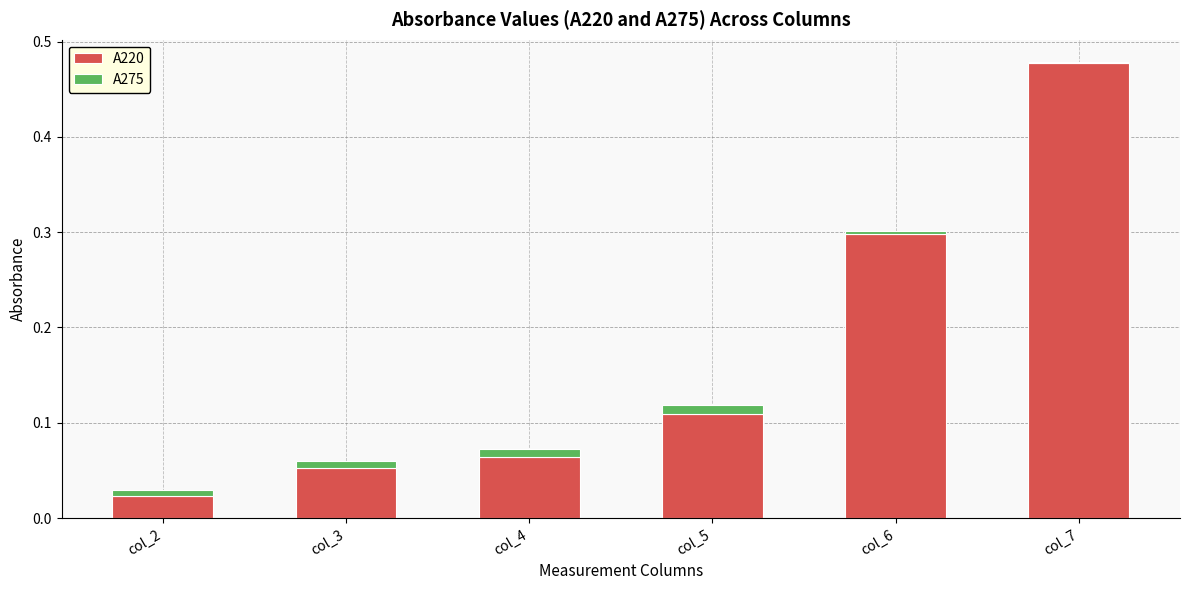

What is the sum of all A220 values?

1.0